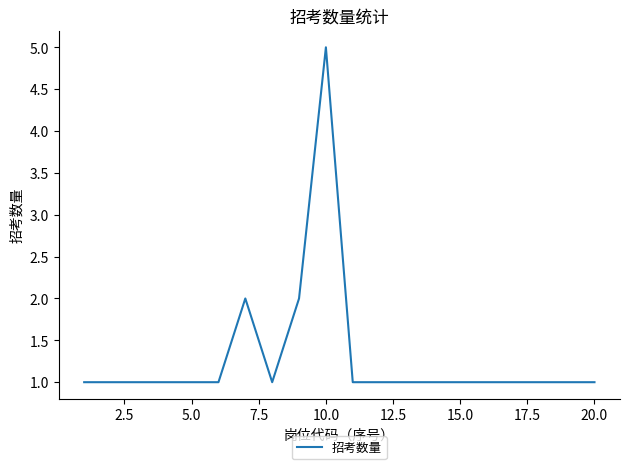

How many lines are shown in the chart?

1